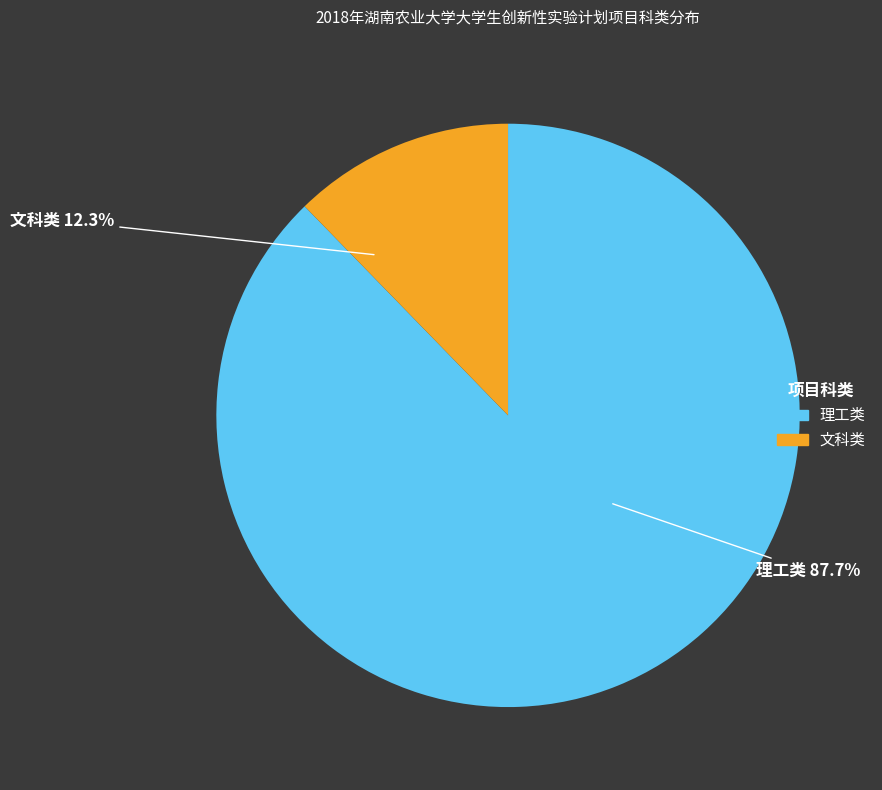

What portion of the pie excludes 文科类?

87.7%